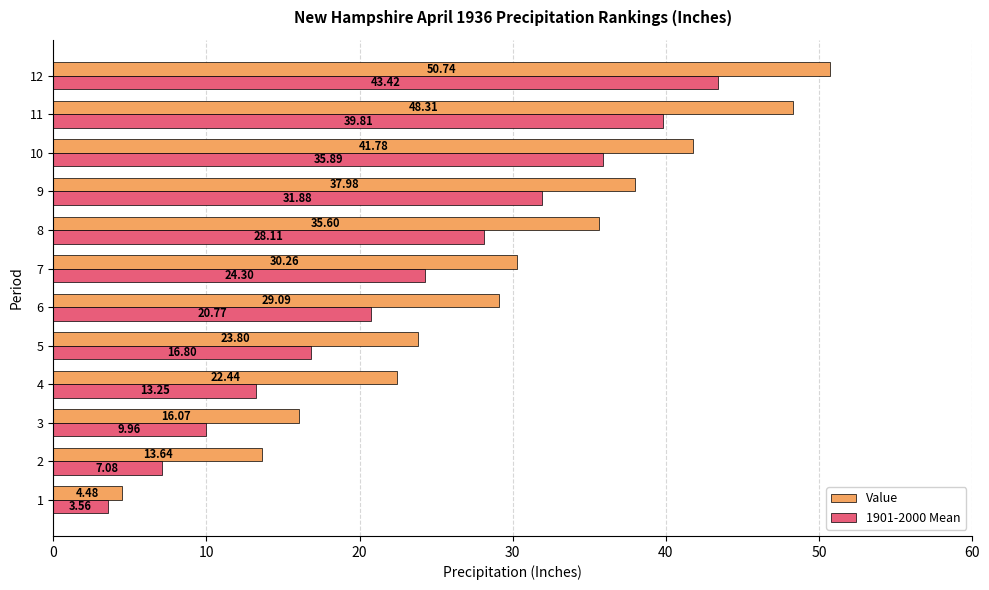

List the series in order of their overall mean, highest first.

Value, 1901-2000 Mean